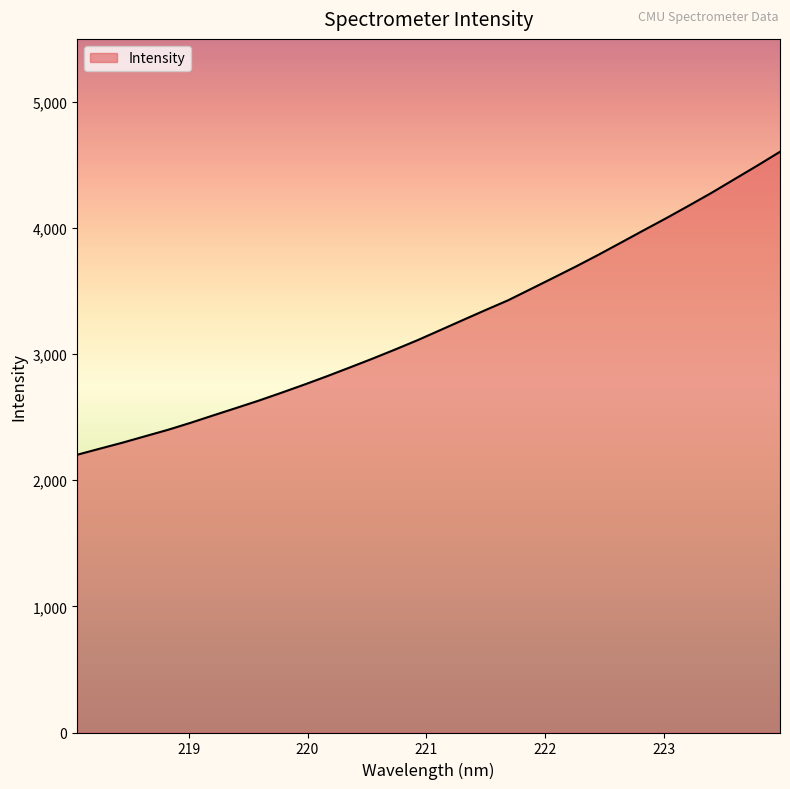

What is the difference between the maximum and minimum values?

2402.5